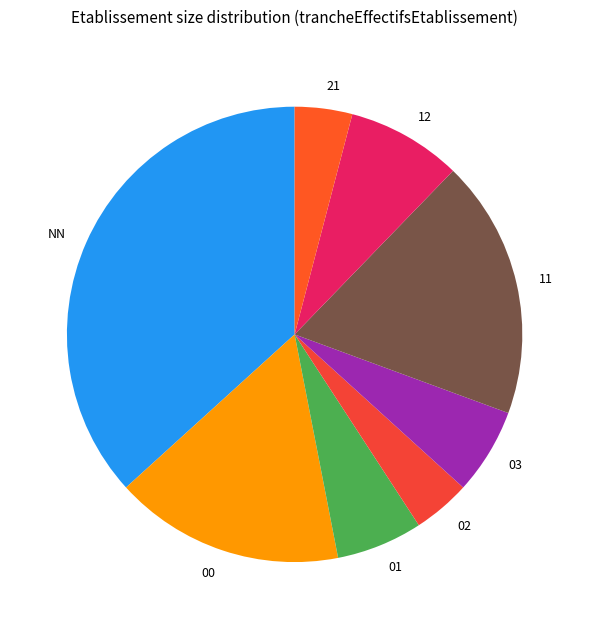

Which category has the biggest portion of the pie?

NN